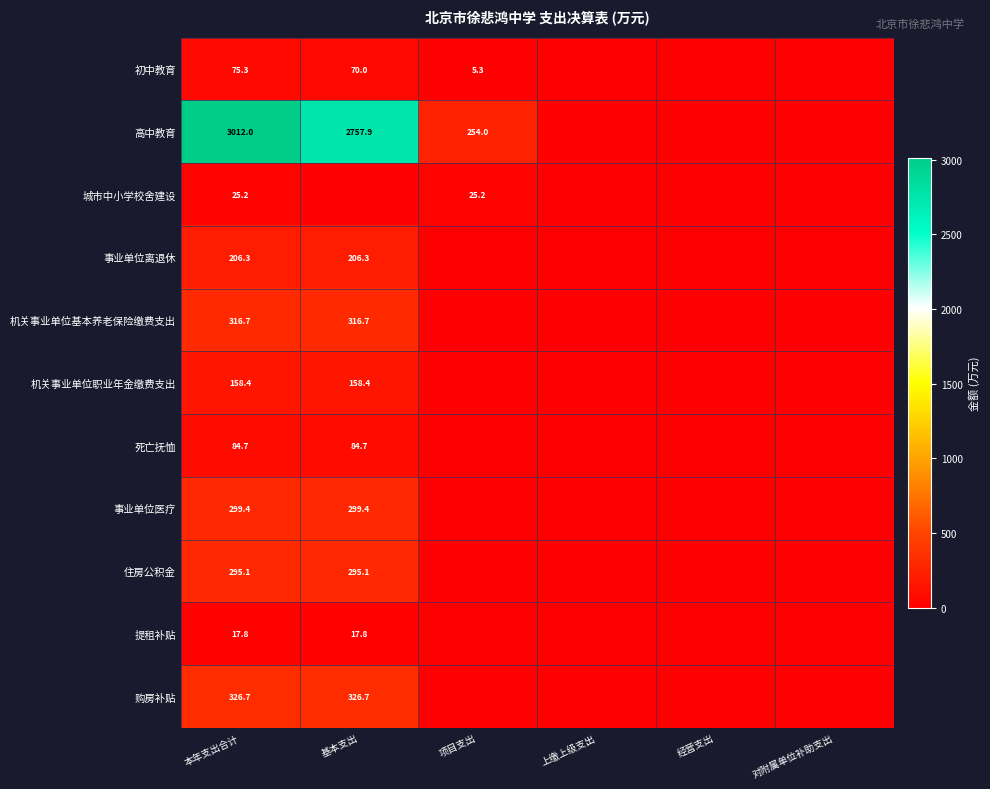

What is the sum of the 机关事业单位基本养老保险缴费支出 values at 基本支出 and 本年支出合计?

633.4